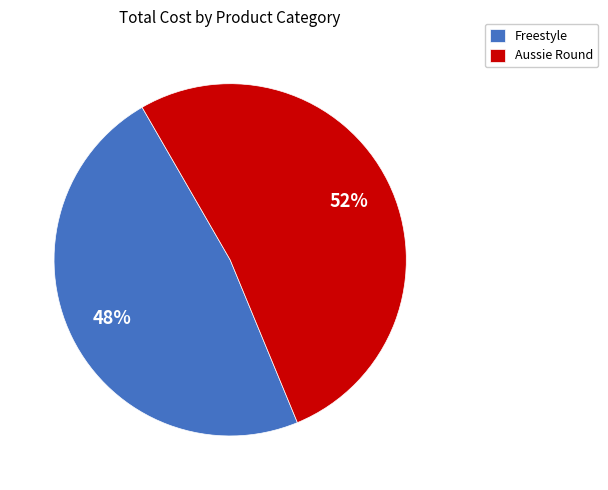

How many slices are in this pie chart?

2